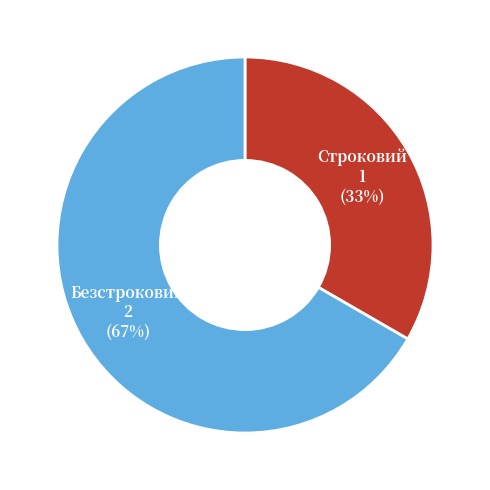

What percentage is the Безстроковий slice, to the nearest percent?

67%